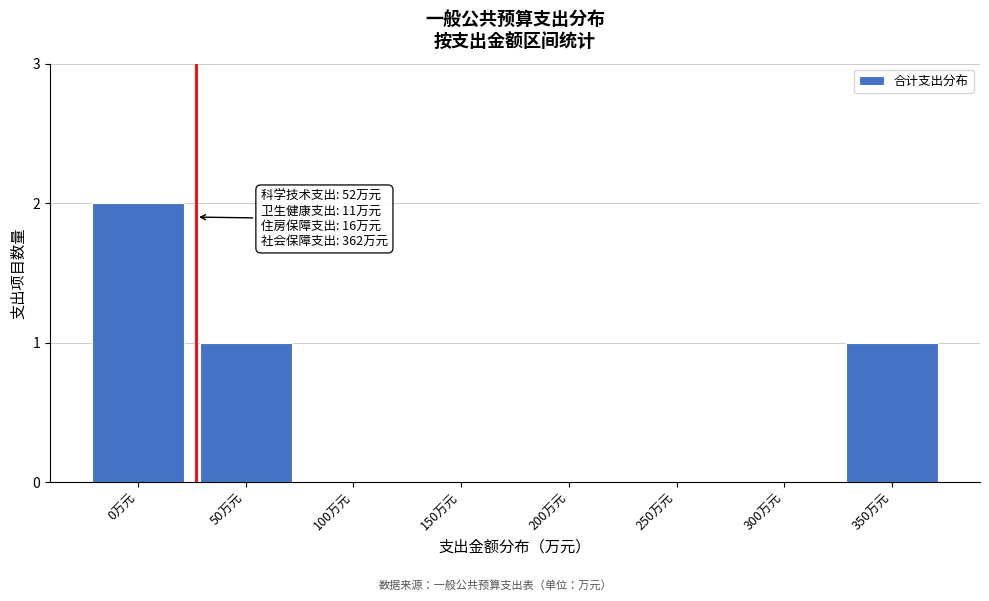

Reading left to right, list all the values displayed in this chart.

0万元=2	50万元=1	100万元=0	150万元=0	200万元=0	250万元=0	300万元=0	350万元=1